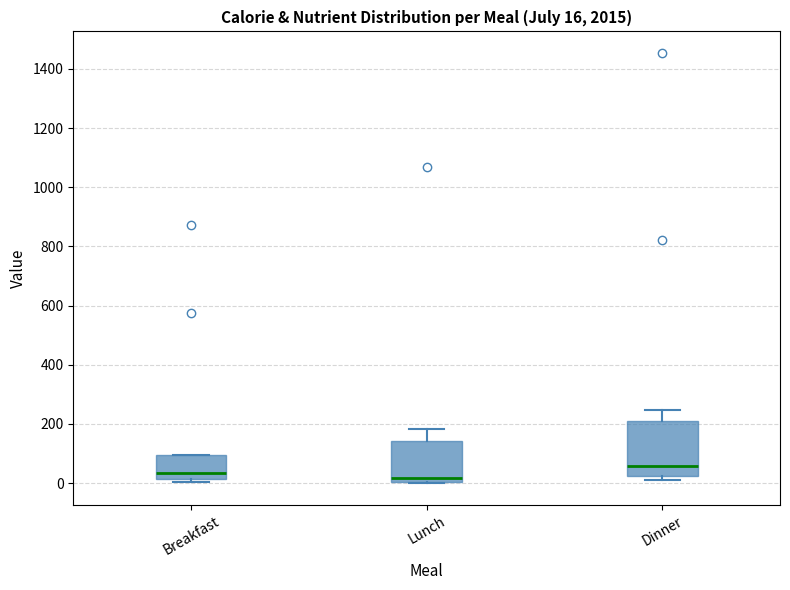

Which box is the tallest, from its lower edge to its upper edge?

Dinner